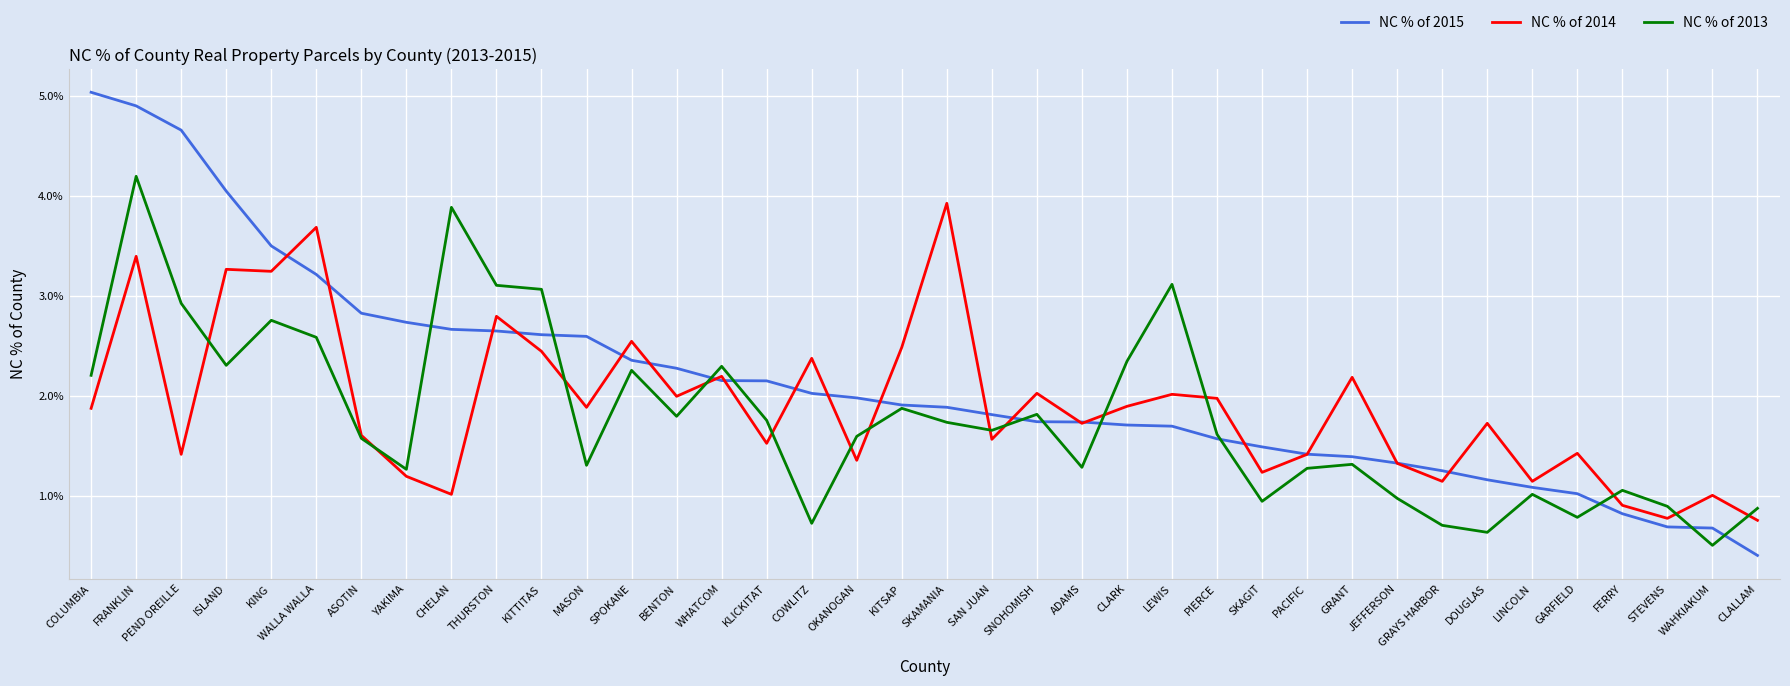

Does the chart have visible grid lines?

Yes